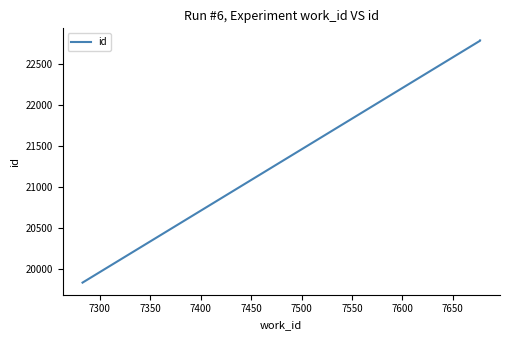

How many data points are less than 22779?

2